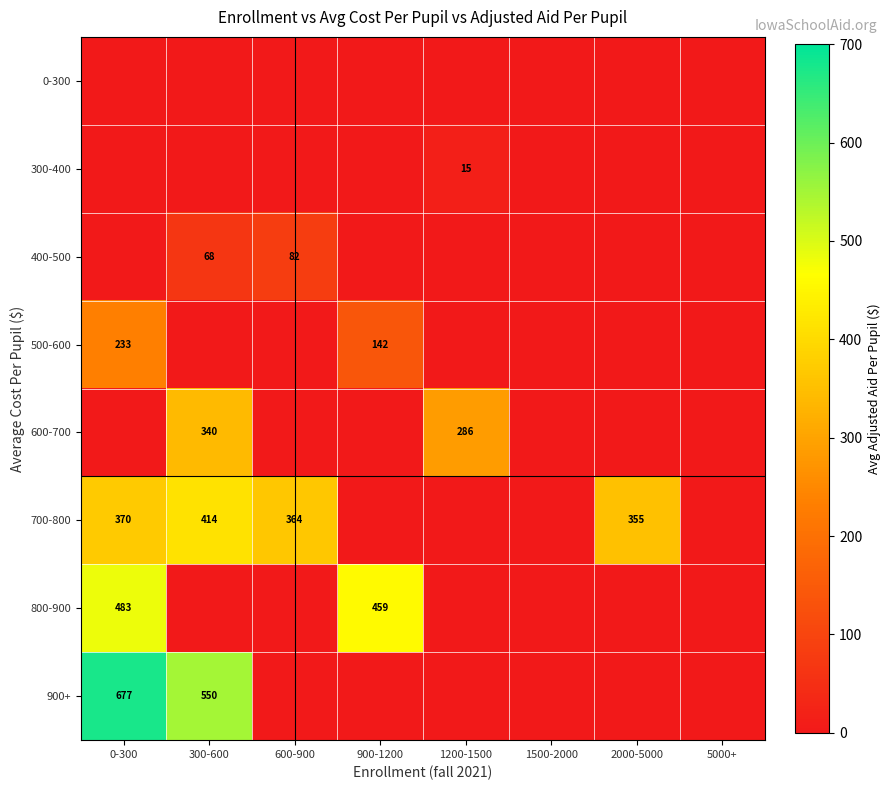

What is the difference between the 700-800 values at 2000-5000 and 600-900?

9